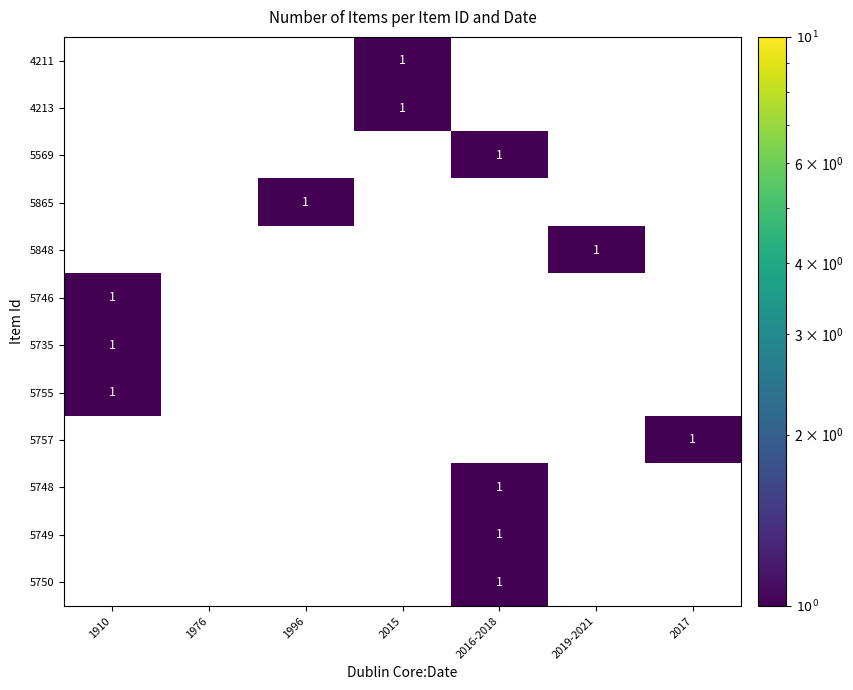

At 2016-2018, list the series in order from smallest to largest.

4211, 4213, 5569, 5865, 5848, 5746, 5735, 5755, 5757, 5748, 5749, 5750